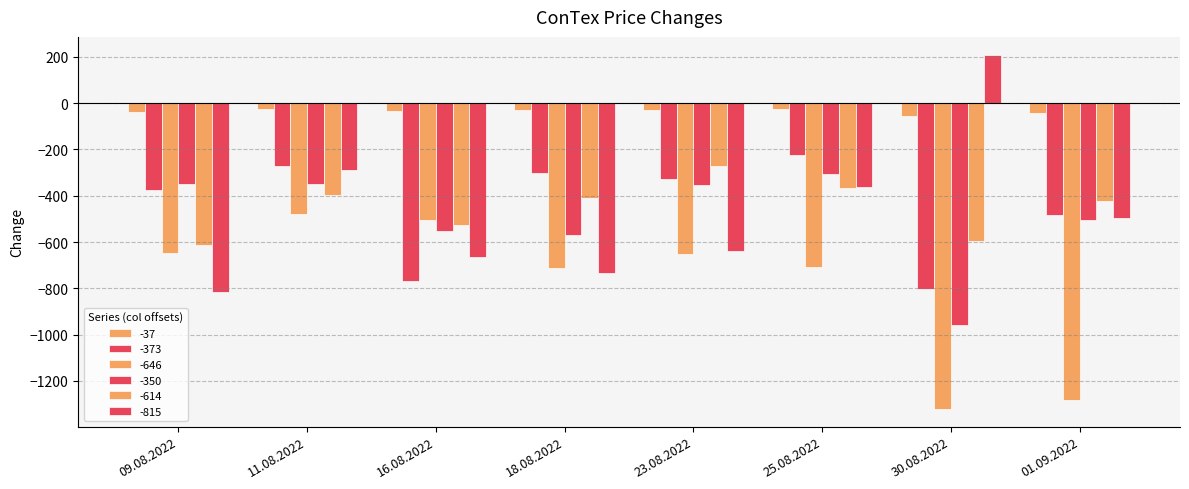

Is the value of -815 at 01.09.2022 greater than the value of -350 at 25.08.2022?

No